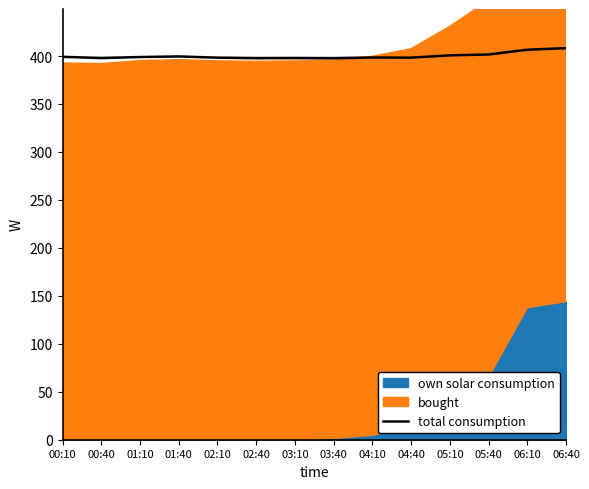

What position from the left is 03:40?

8